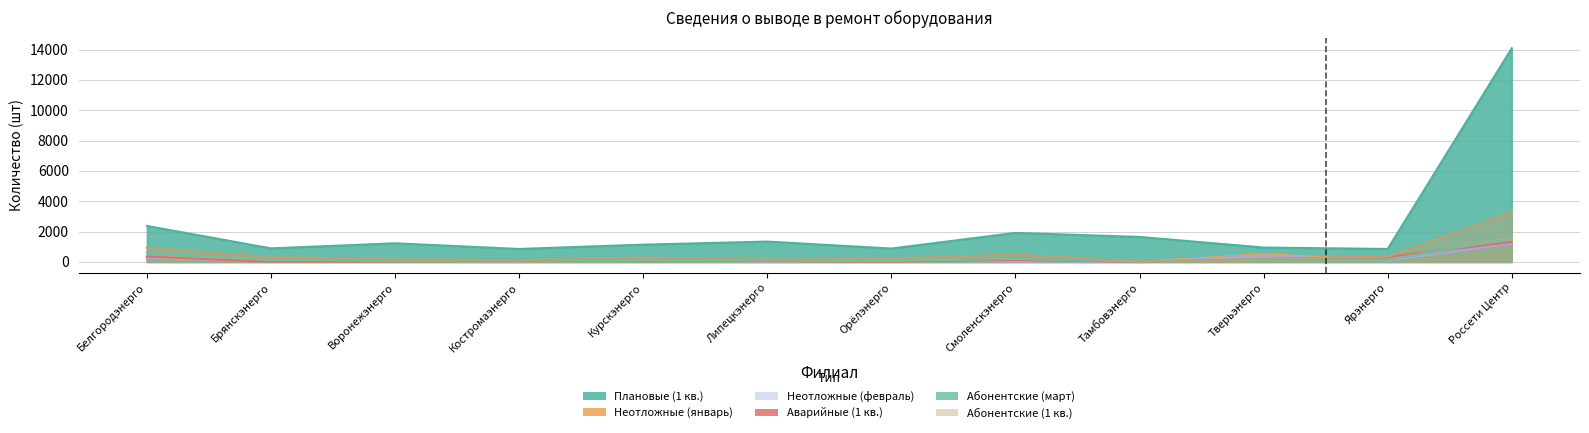

True or false: Абонентские (1 кв.) and Плановые (1 кв.) cross at least once.

False